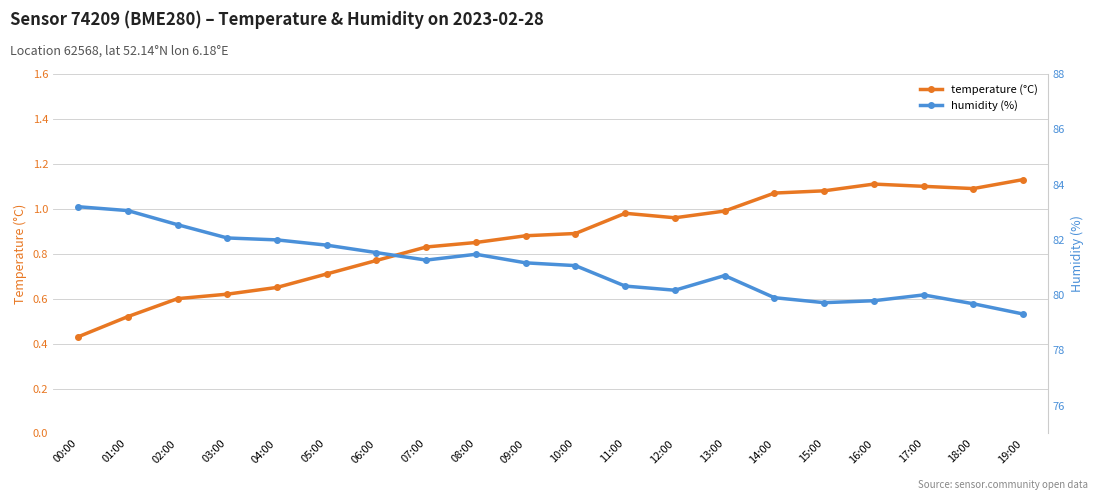

True or false: humidity and temperature cross at least once.

False